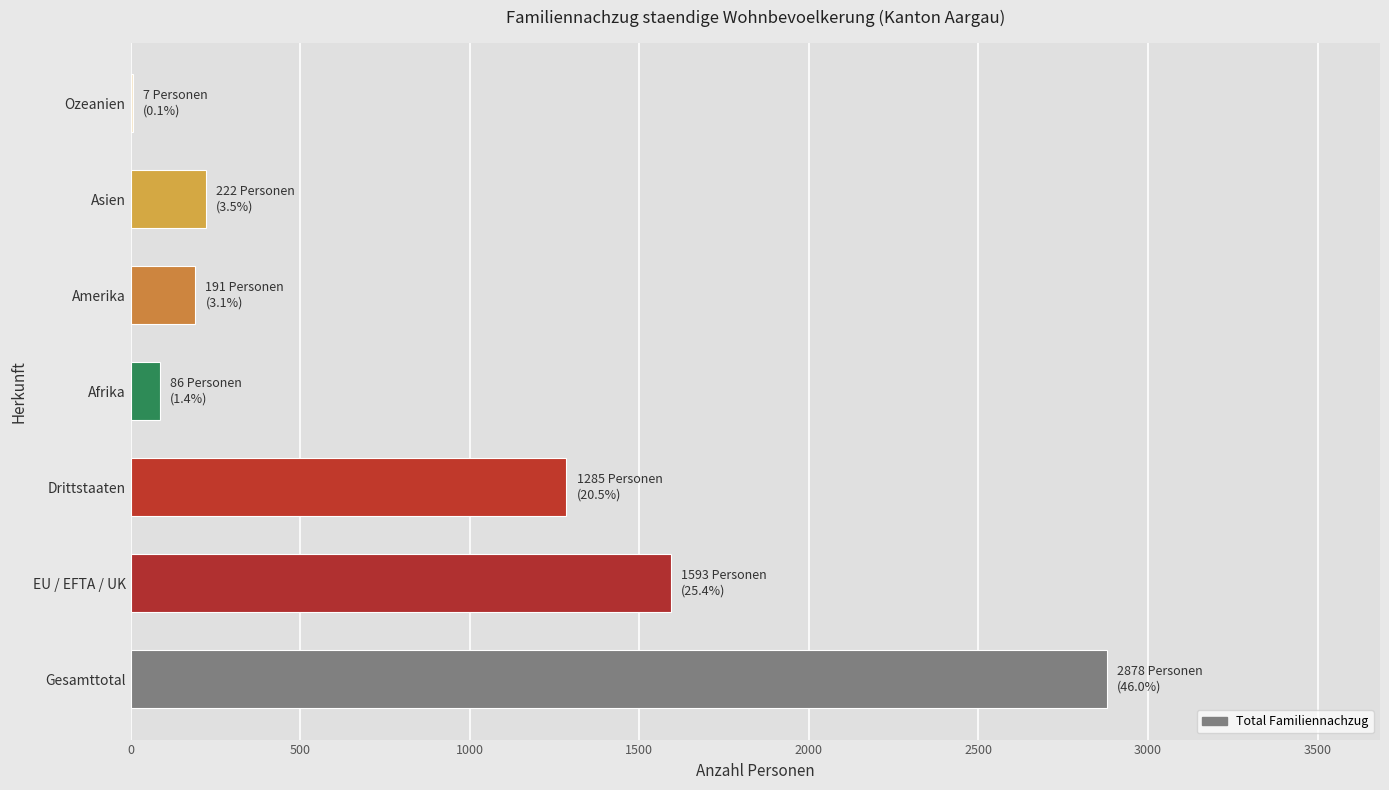

What is the maximum value shown in the chart?

2878